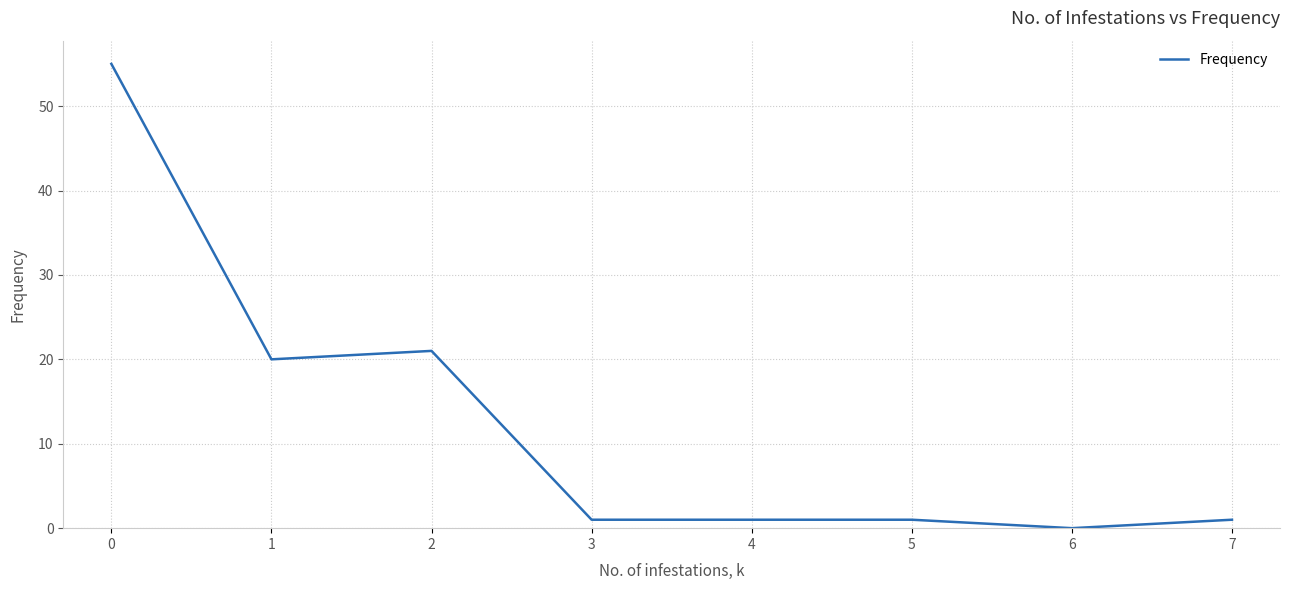

Is it true that the value at 0 is 55?

True